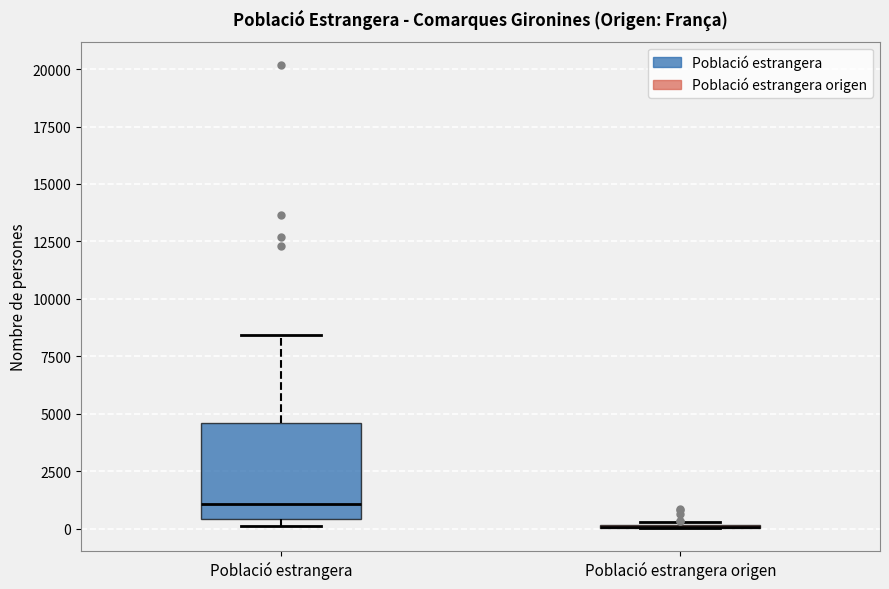

Comparing the boxes themselves (not the whiskers), which one is the tallest?

Població estrangera